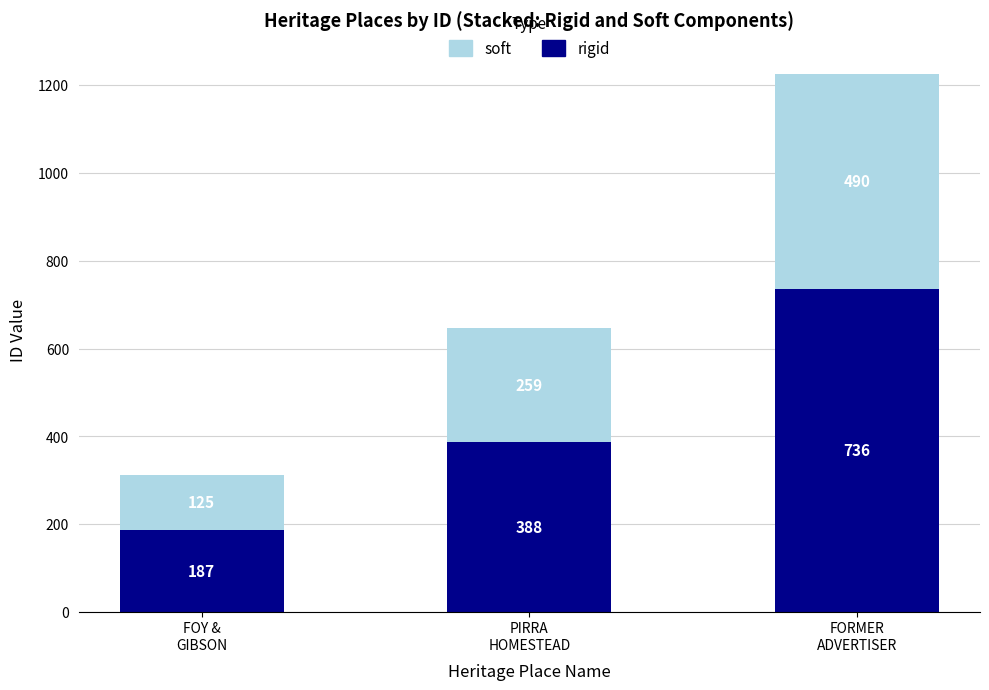

What is the highest value of the rigid series?

736